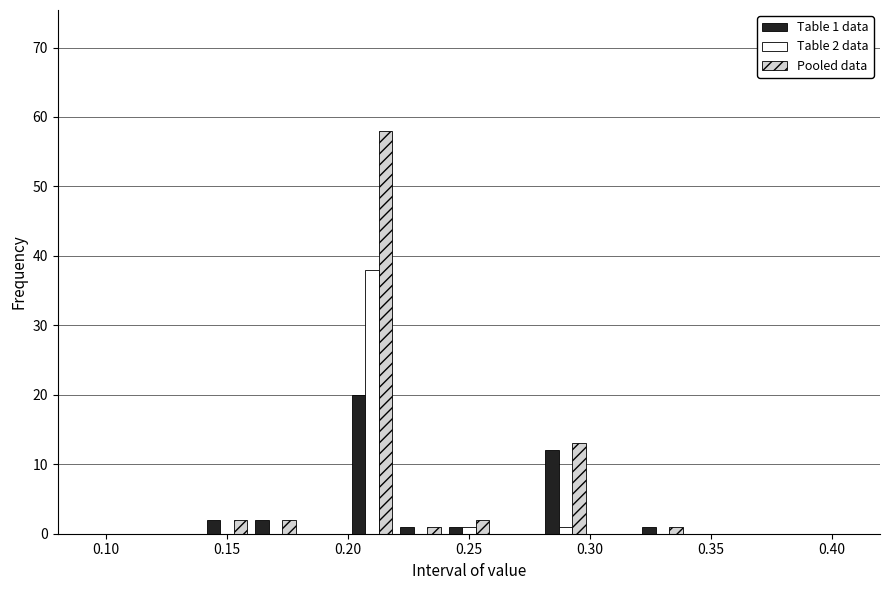

In the Pooled data series, which range on the x-axis has the tallest bar?

0.20 to 0.22